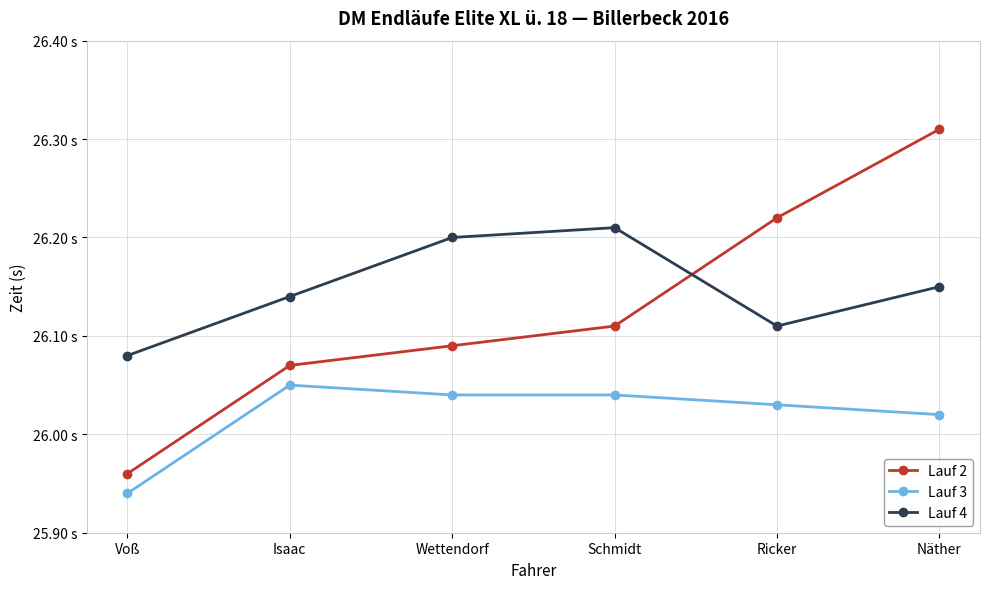

What is the average value of the Lauf 2 series?

26.1